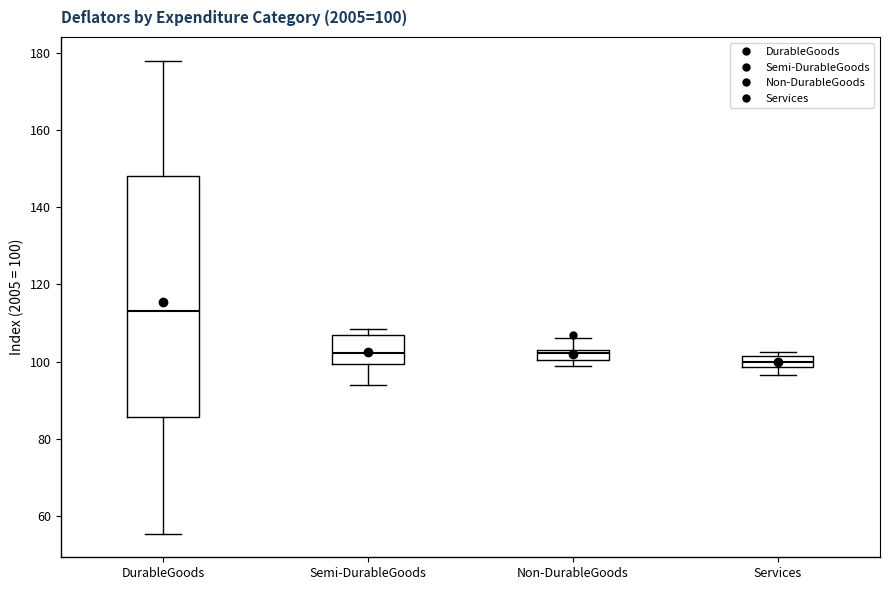

Which box's median line is the lowest?

Services